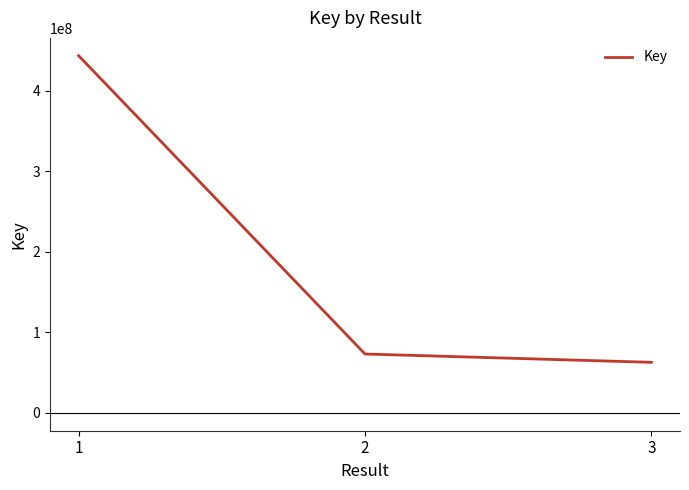

Reading left to right, transcribe all the data shown in this chart.

1=443267381	2=73061005	3=62734392